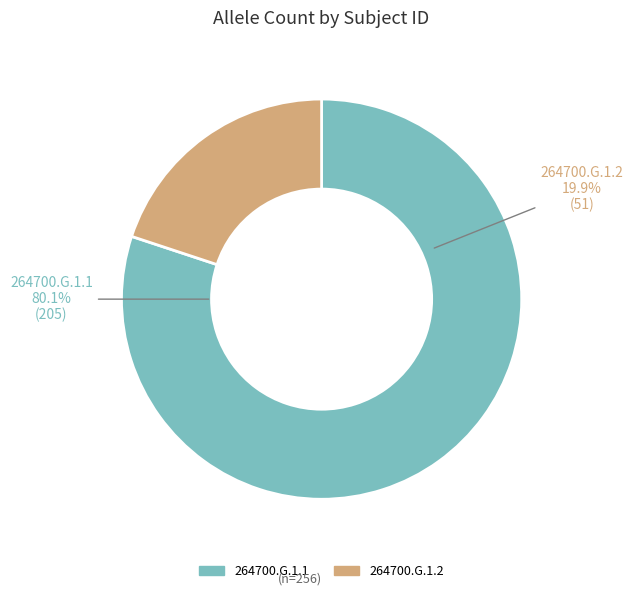

What is the majority slice?

264700.G.1.1